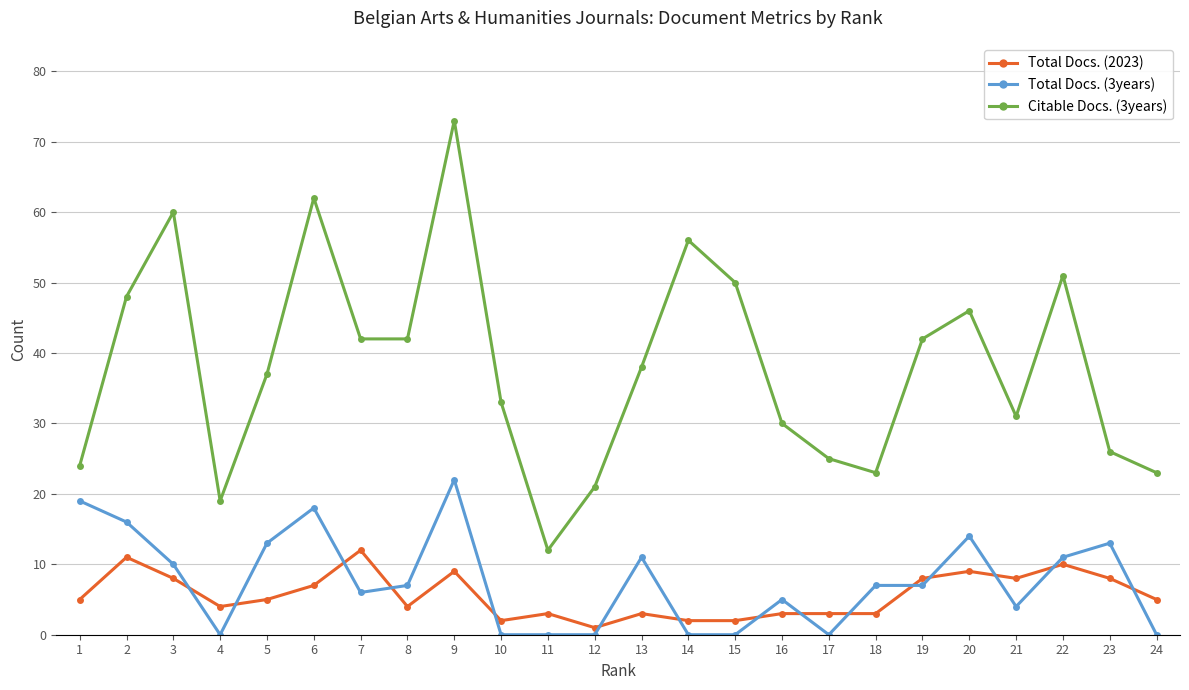

Rank the series at 2 from lowest to highest value.

Total Docs. (2023), Total Docs. (3years), Citable Docs. (3years)